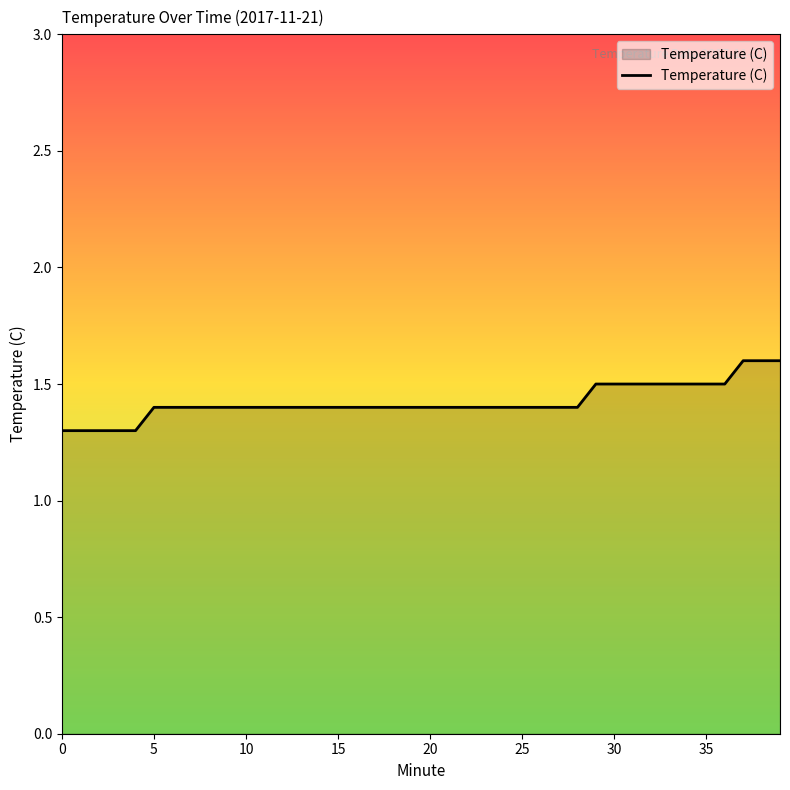

What is the minimum value shown in the chart?

1.3